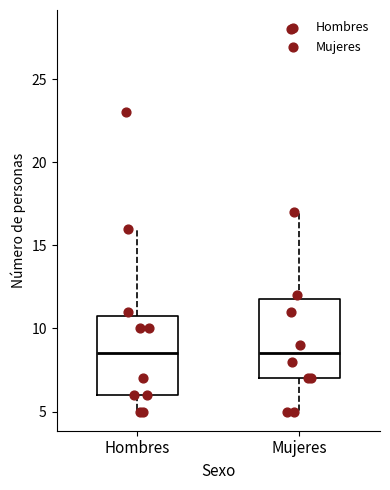

Where does the median line of the box for Mujeres sit on the y-axis? The values are not printed on the chart, so give them approximately, as read against the axis.

8.5